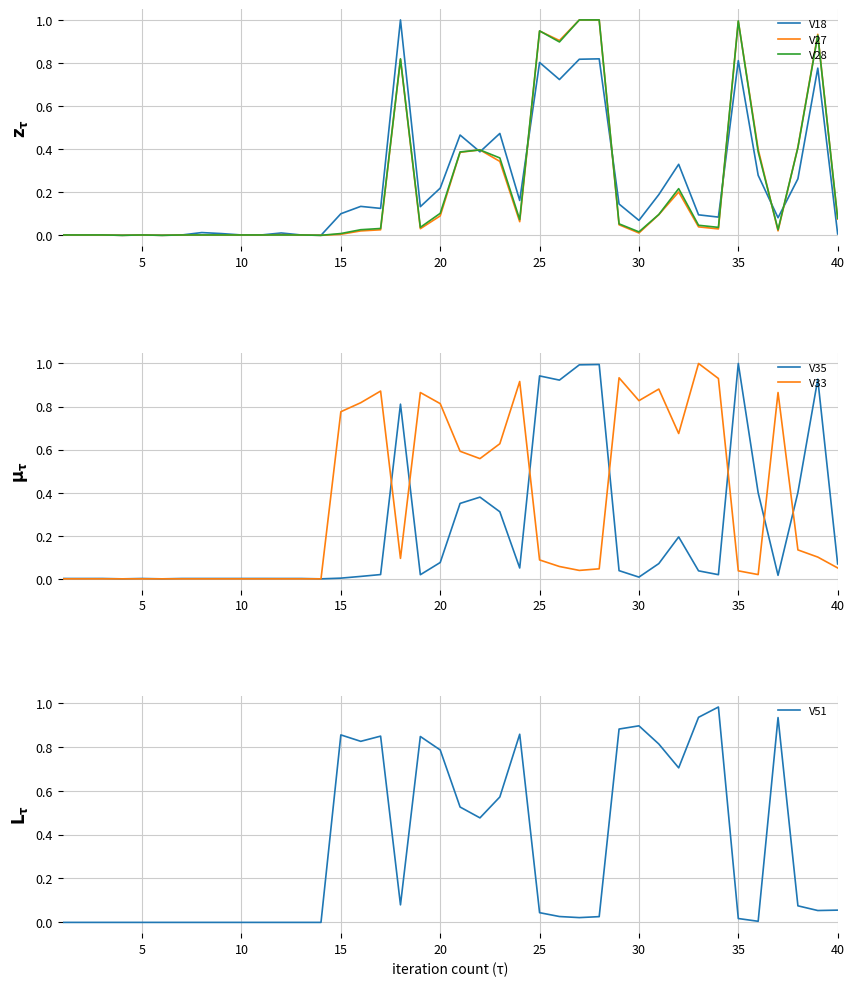

How many distinct data groups are displayed?

6